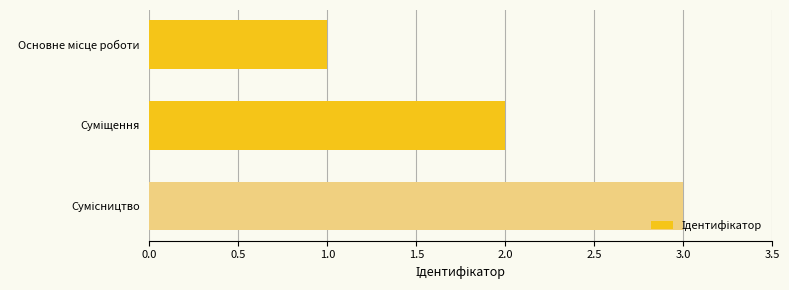

How many categories are shown in the chart?

3